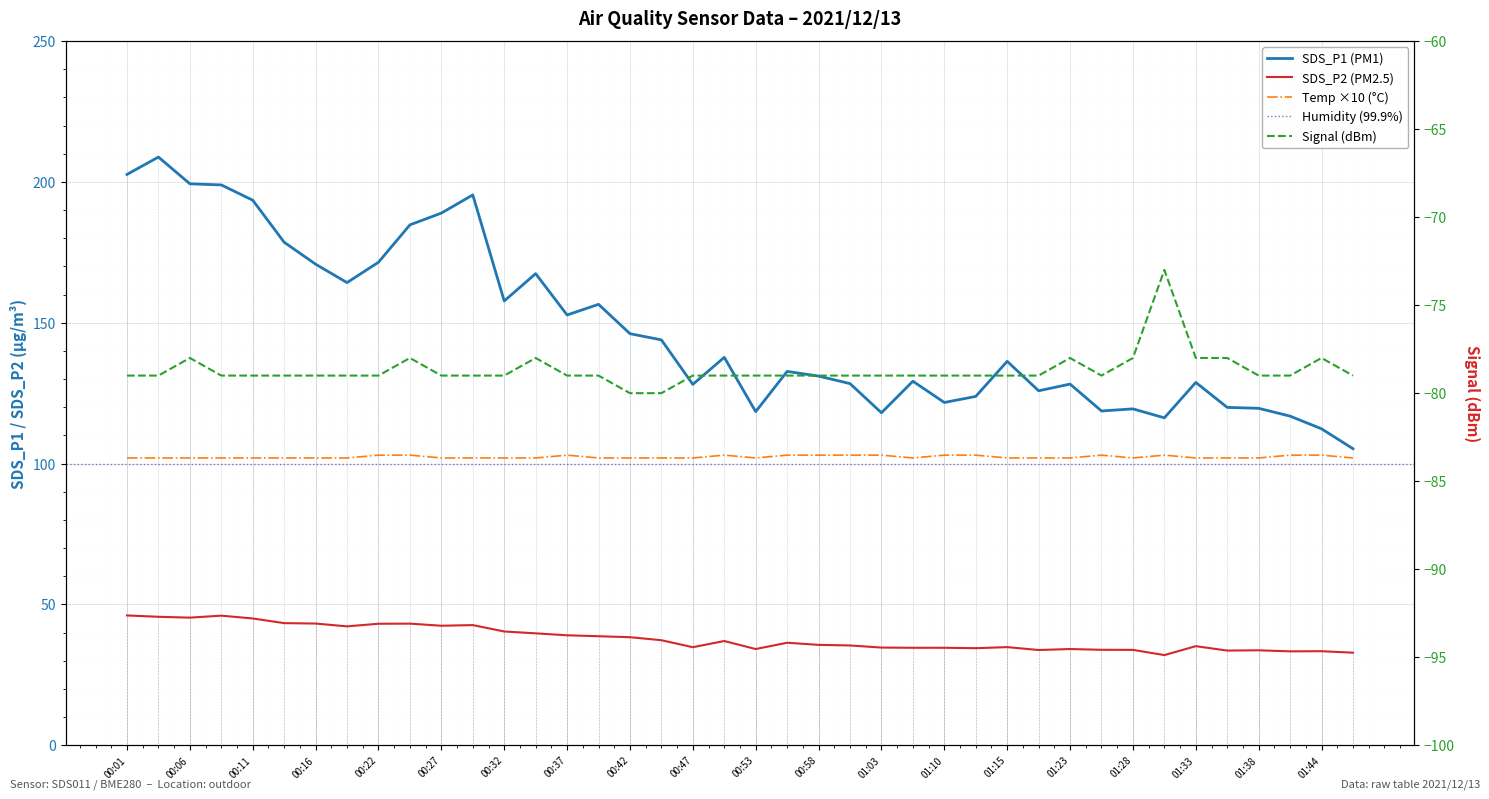

How many data points in Signal are less than -79?

2